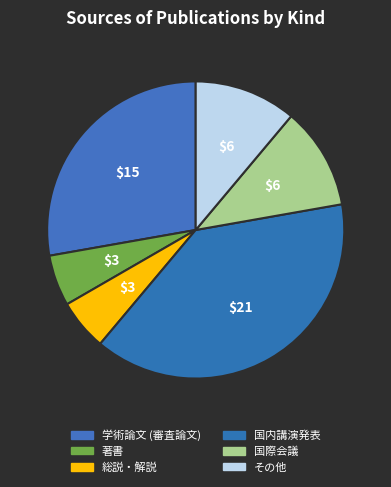

To the nearest percent, what is the difference between the largest and smallest slice percentages?

33%